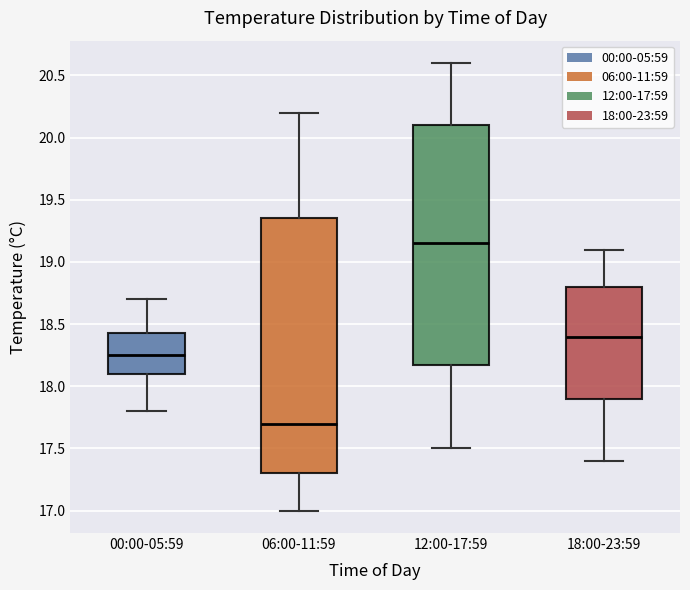

Which box is the tallest, from its lower edge to its upper edge?

06:00-11:59